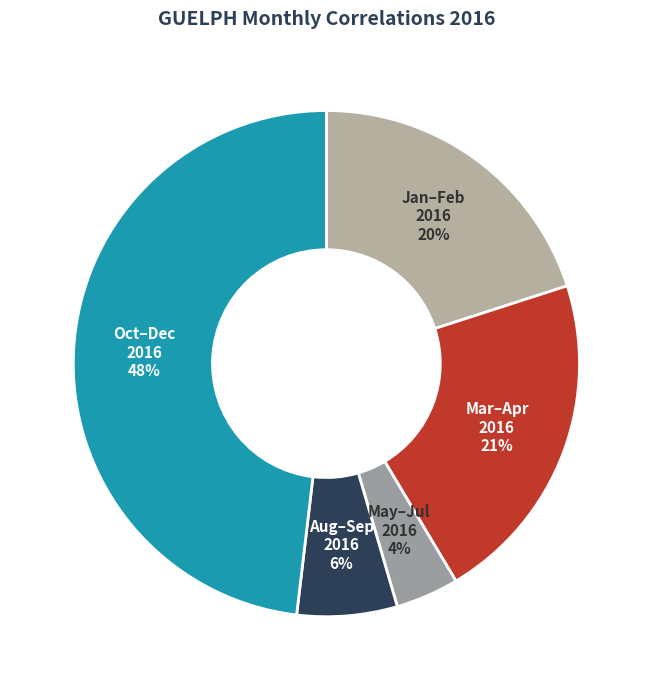

Which has a higher value, Oct–Dec 2016 or Mar–Apr 2016?

Oct–Dec 2016